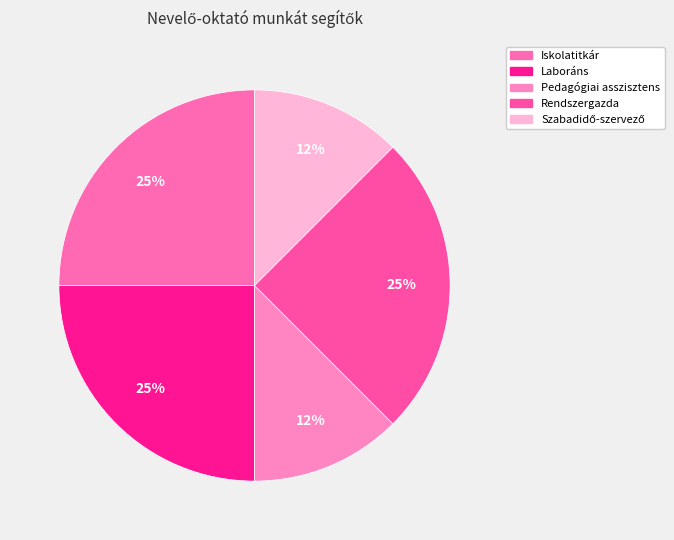

How many slices are in this pie chart?

5